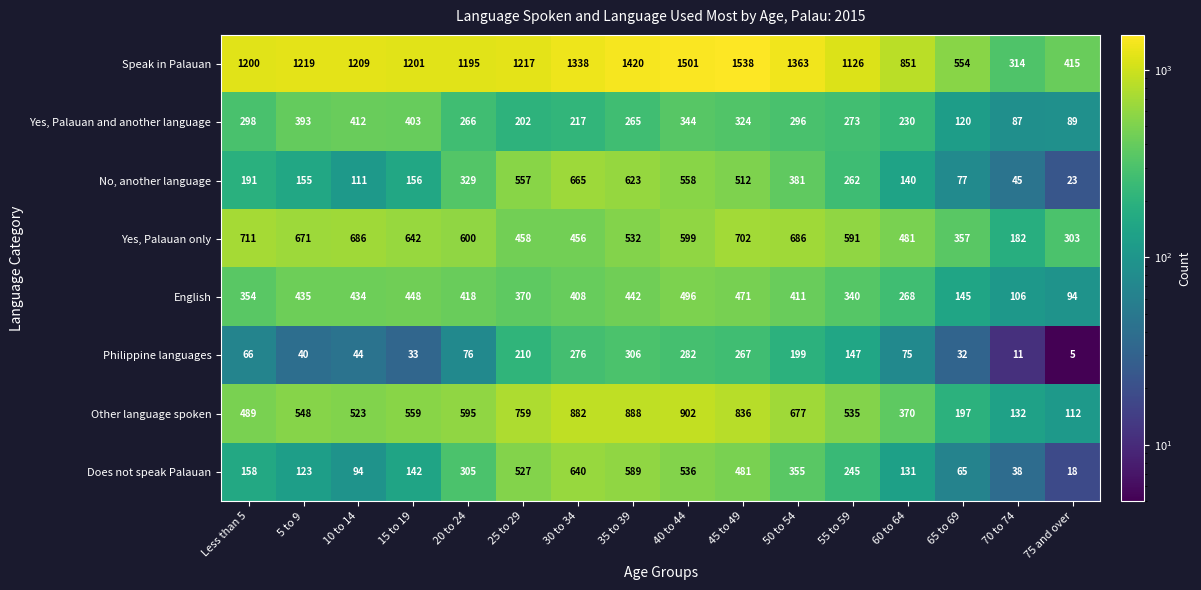

The Yes, Palauan only series shows 131 at 60 to 64. True or false?

False